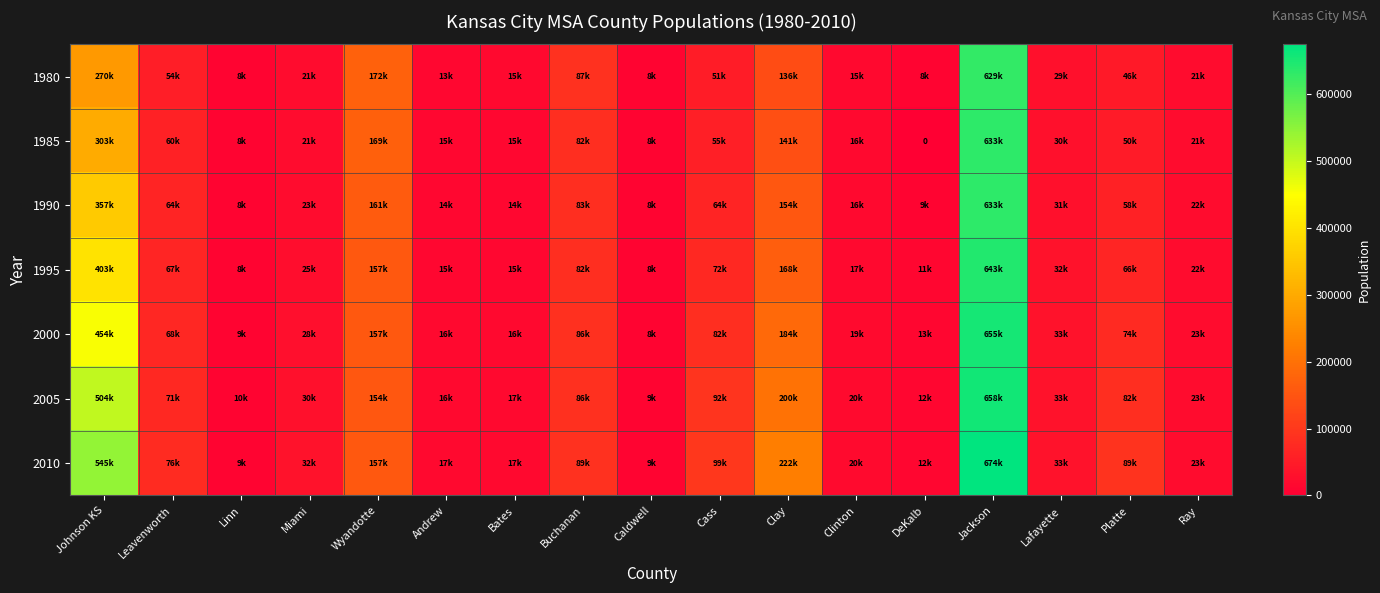

Which has a higher value, Clinton or Cass?

Cass